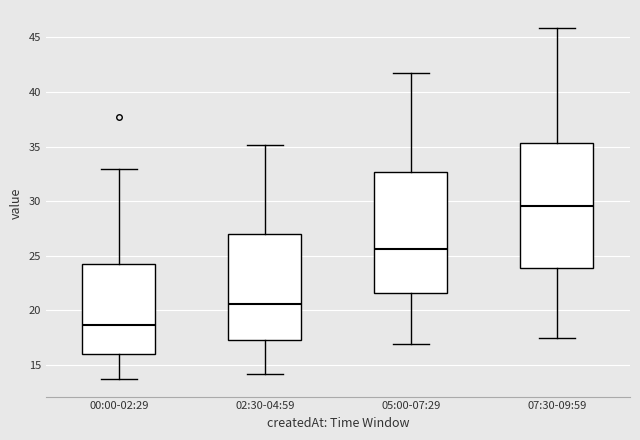

Reading left to right, transcribe this box plot: for each box, give where its median line is, the range the box spans, and where its two whiskers end, as read against the y-axis. The values are not printed on the chart, so give them approximately, as read against the axis.

00:00-02:29: median 18.5, box 16.0 to 24.5, whiskers 13.5 to 33.0
02:30-04:59: median 20.5, box 17.5 to 27.0, whiskers 14.0 to 35.0
05:00-07:29: median 25.5, box 21.5 to 32.5, whiskers 17.0 to 41.5
07:30-09:59: median 29.5, box 24.0 to 35.5, whiskers 17.5 to 46.0